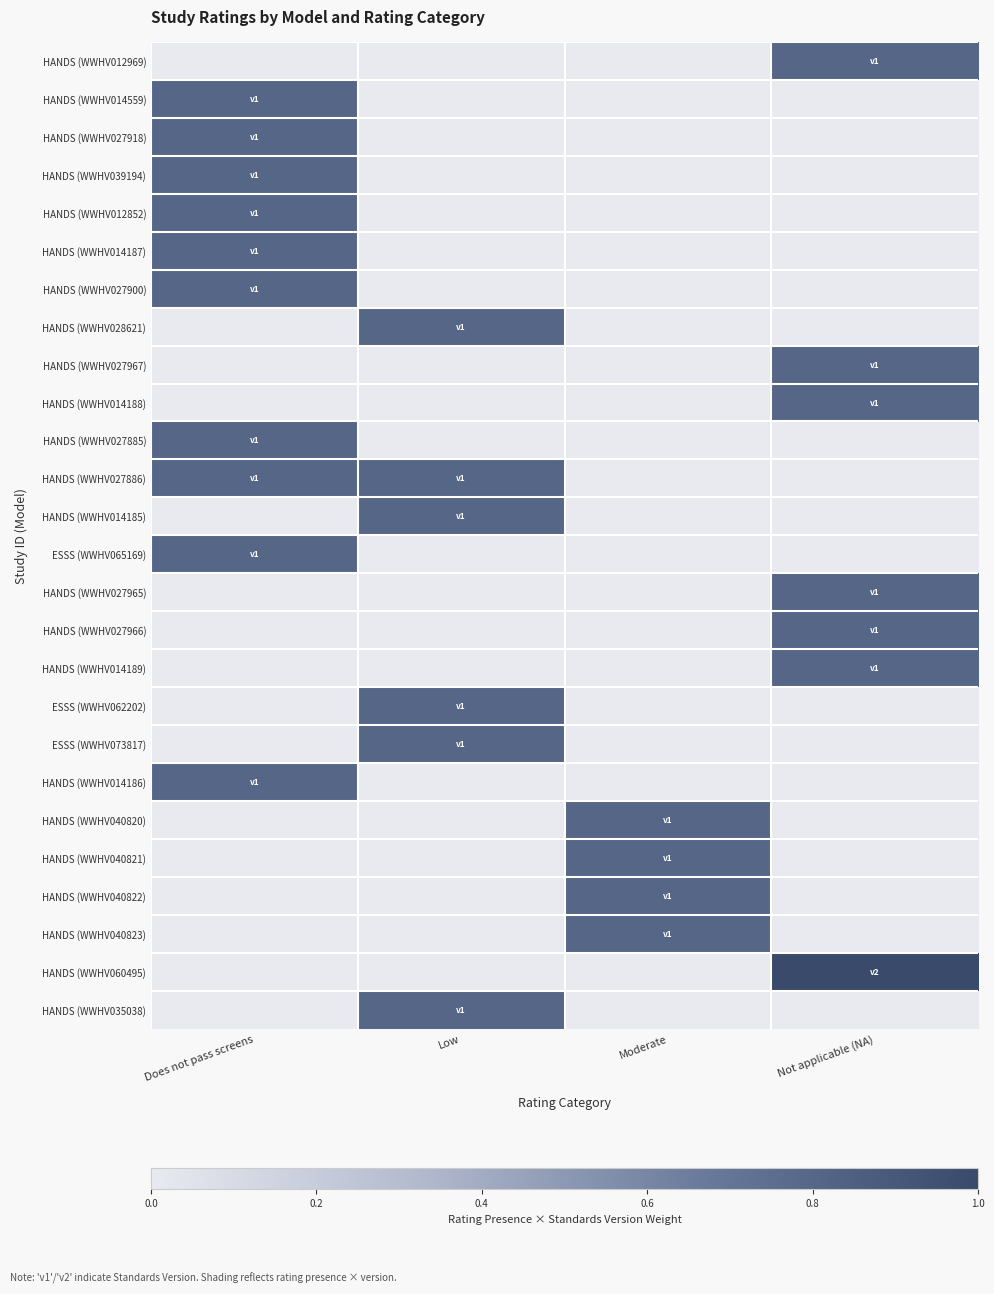

Which series has the widest spread of values?

HANDS (WWHV060495)